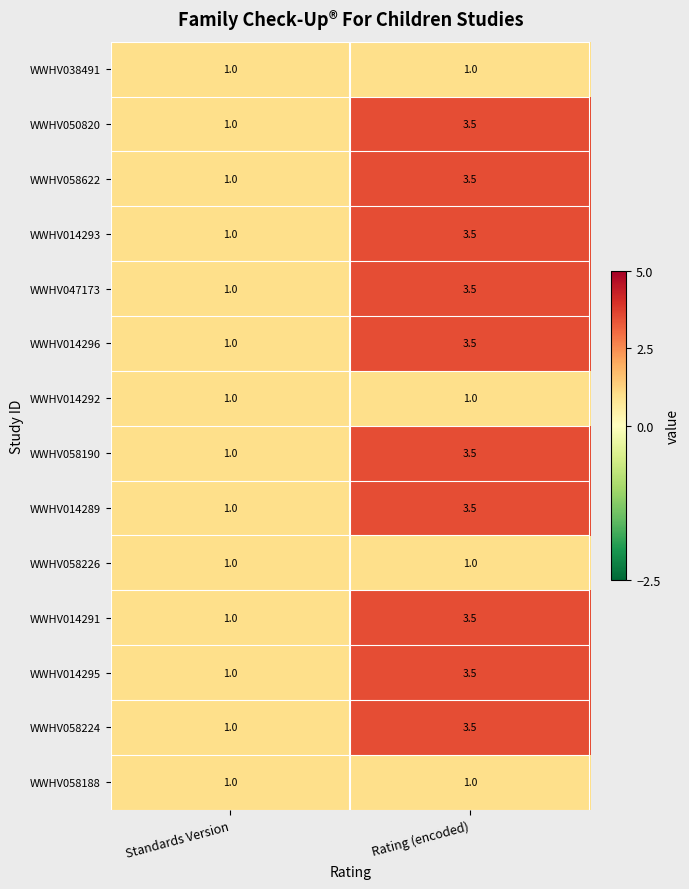

What is the greatest value displayed?

3.5